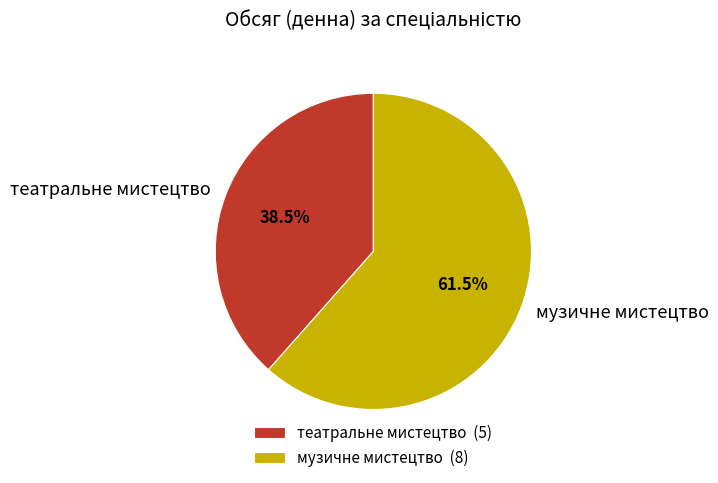

Which has a higher value, музичне мистецтво or театральне мистецтво?

музичне мистецтво